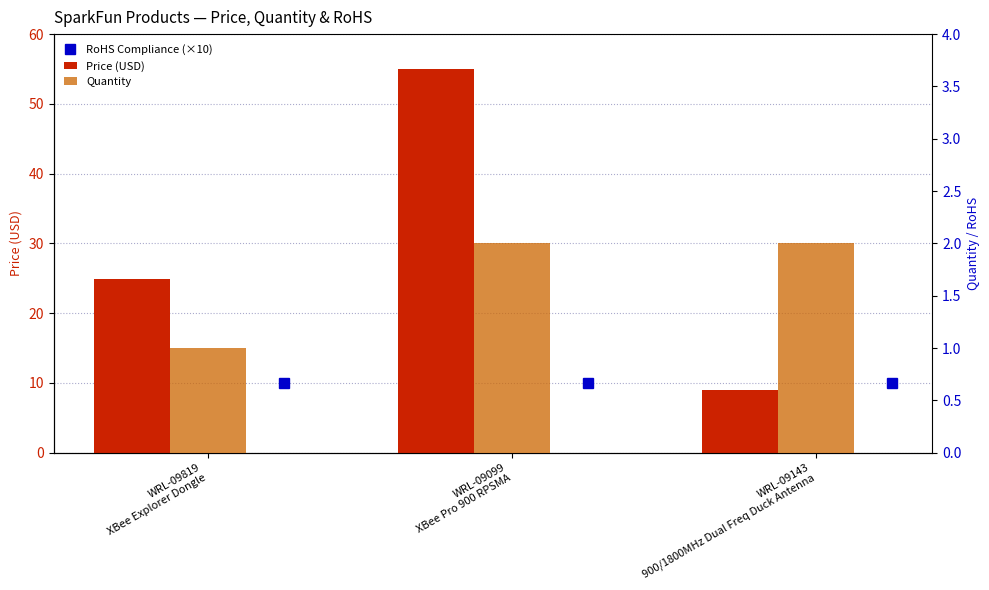

What is the value of the Price (USD) bar at the 2nd from the left?

55.0